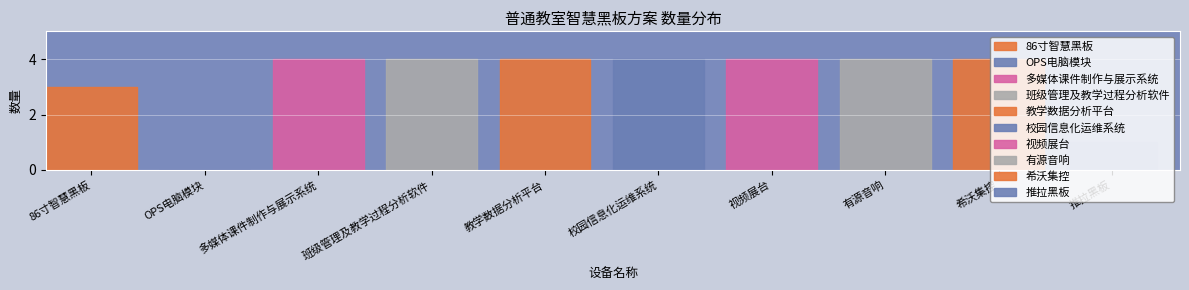

How many data points are less than 4?

3